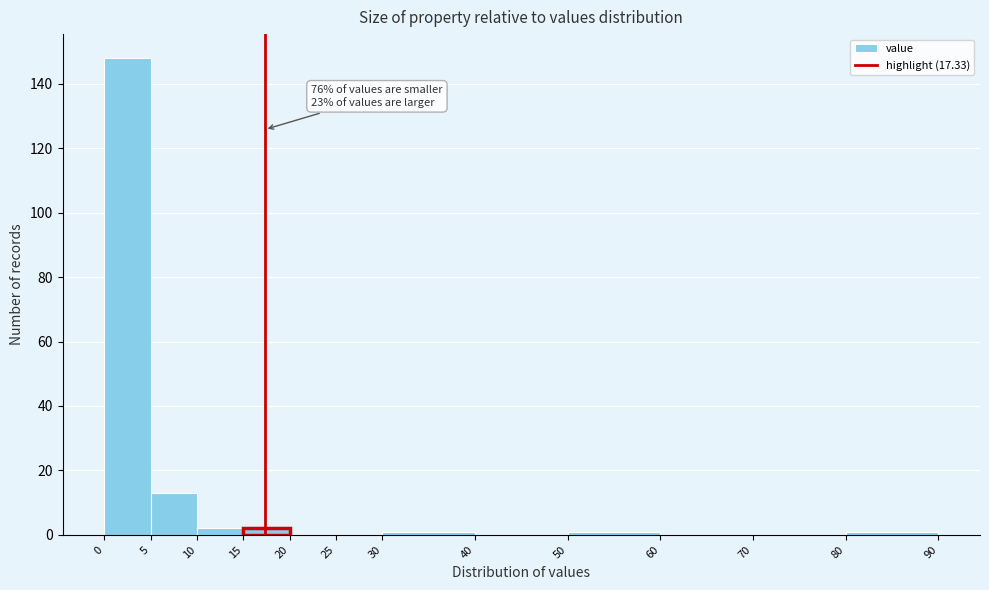

Which range on the x-axis has the tallest bar?

0 to 5